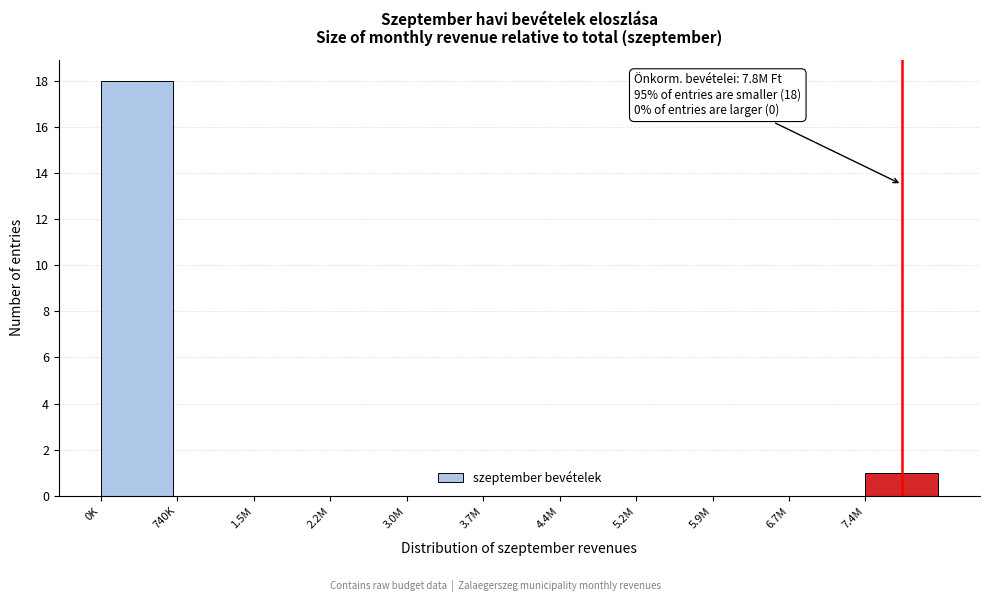

Reading left to right, list all the values displayed in this chart.

0K=18	740K=0	1.5M=0	2.2M=0	3.0M=0	3.7M=0	4.4M=0	5.2M=0	5.9M=0	6.7M=0	7.4M=1